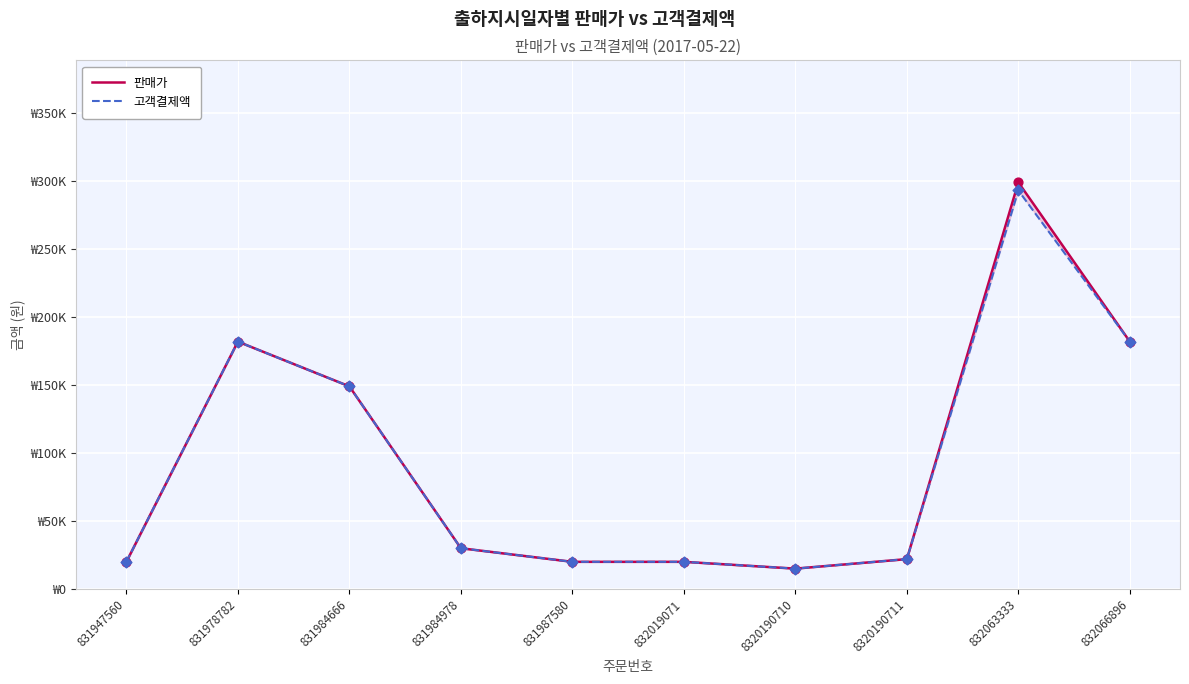

At how many categories does at least one series exceed 211848?

1